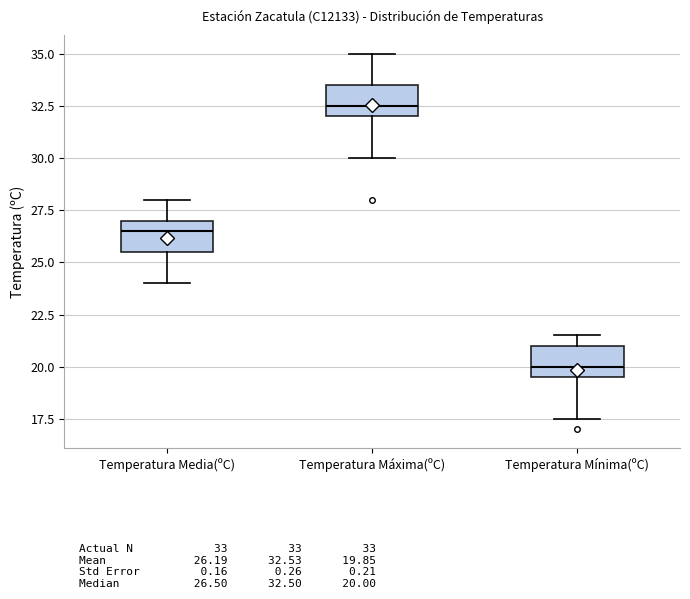

Reading left to right, transcribe this box plot: for each box, give where its median line is, the range the box spans, and where its two whiskers end, as read against the y-axis. The values are not printed on the chart, so give them approximately, as read against the axis.

Temperatura Media(ºC): median 26.5, box 25.5 to 27.0, whiskers 24.0 to 28.0
Temperatura Máxima(ºC): median 32.5, box 32.0 to 33.5, whiskers 30.0 to 35.0
Temperatura Mínima(ºC): median 20.0, box 19.5 to 21.0, whiskers 17.5 to 21.5